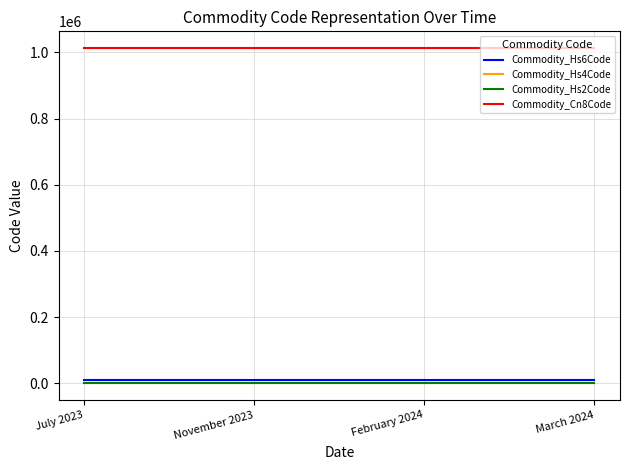

True or false: Commodity_Hs4Code and Commodity_Cn8Code cross at least once.

False